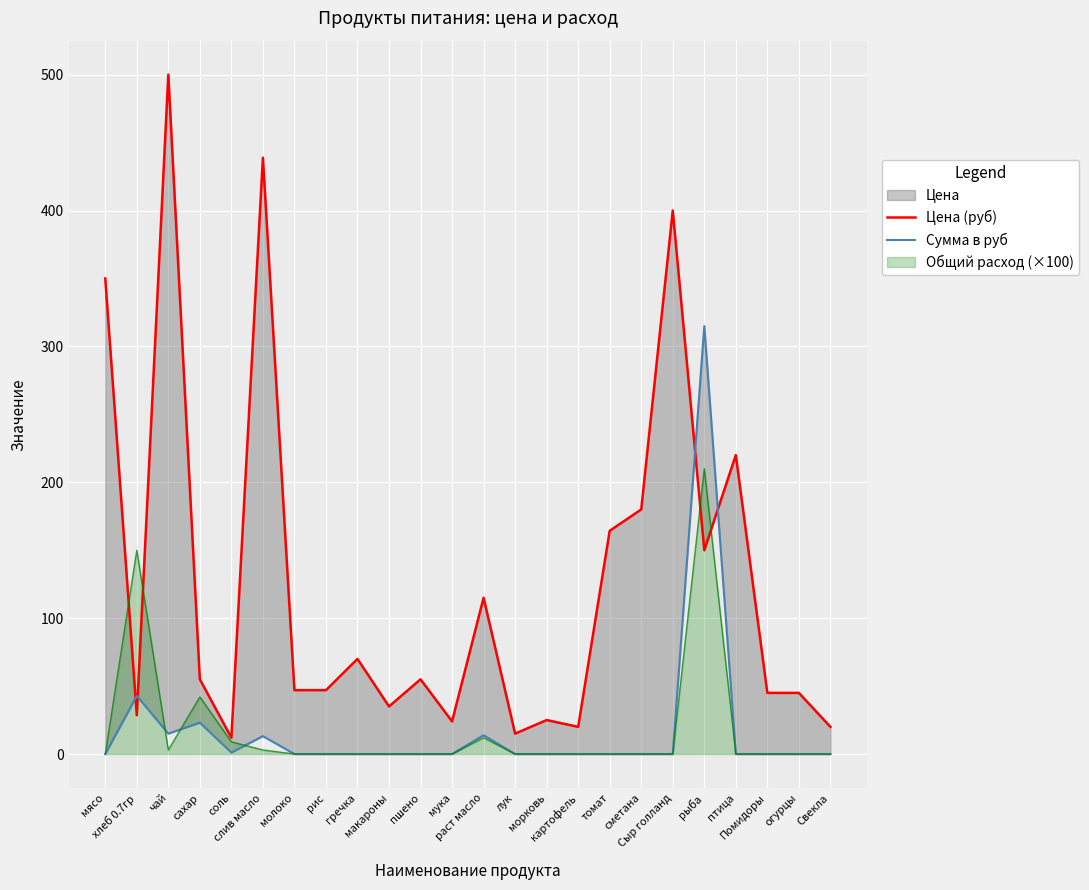

Which category has the lowest value across all series?

мясо